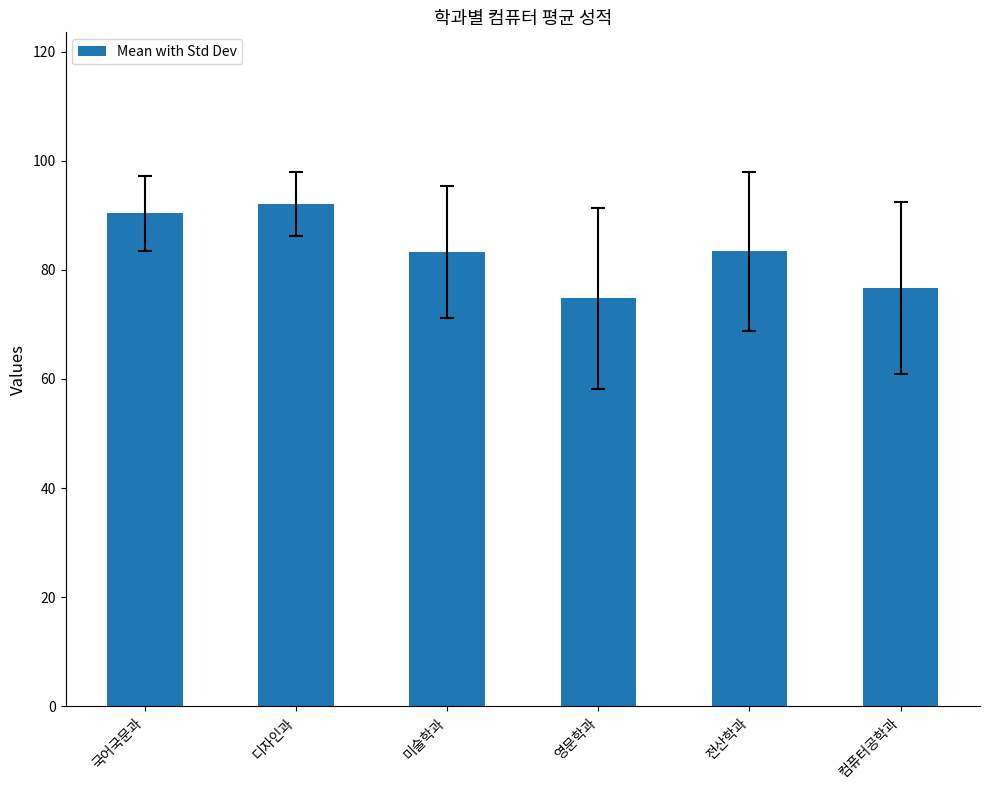

Count the number of categories in the chart.

6